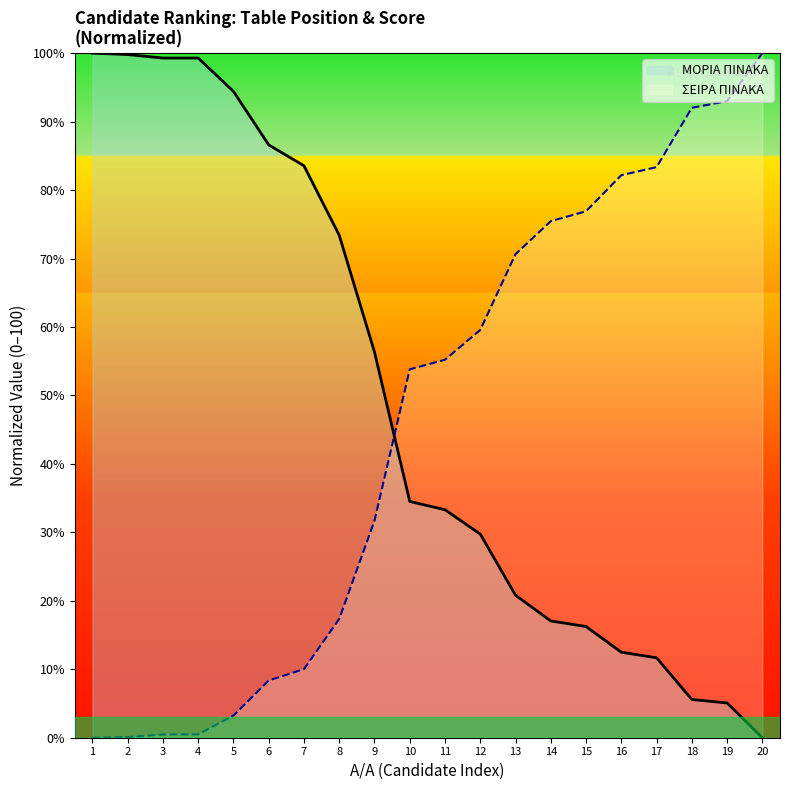

What is the sum of all ΜΟΡΙΑ ΠΙΝΑΚΑ values?

979.2